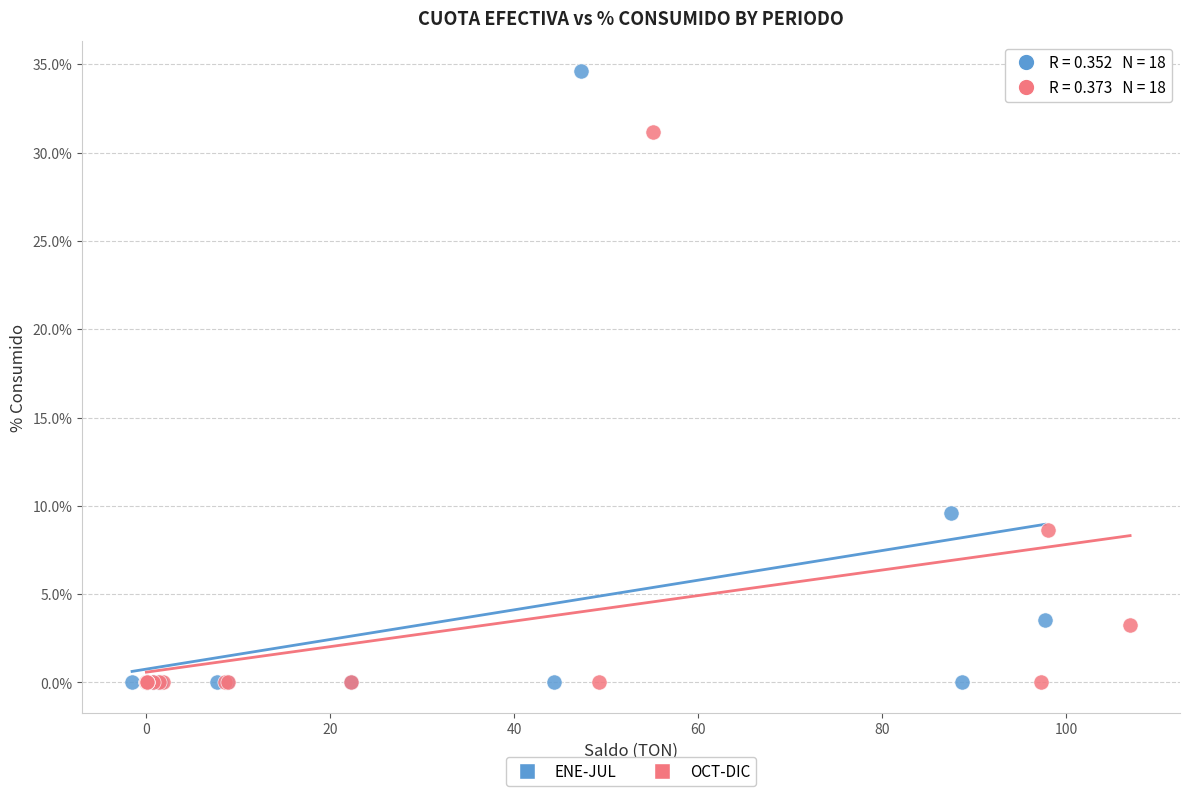

What are all the series names shown in the legend?

ENE-JUL, OCT-DIC